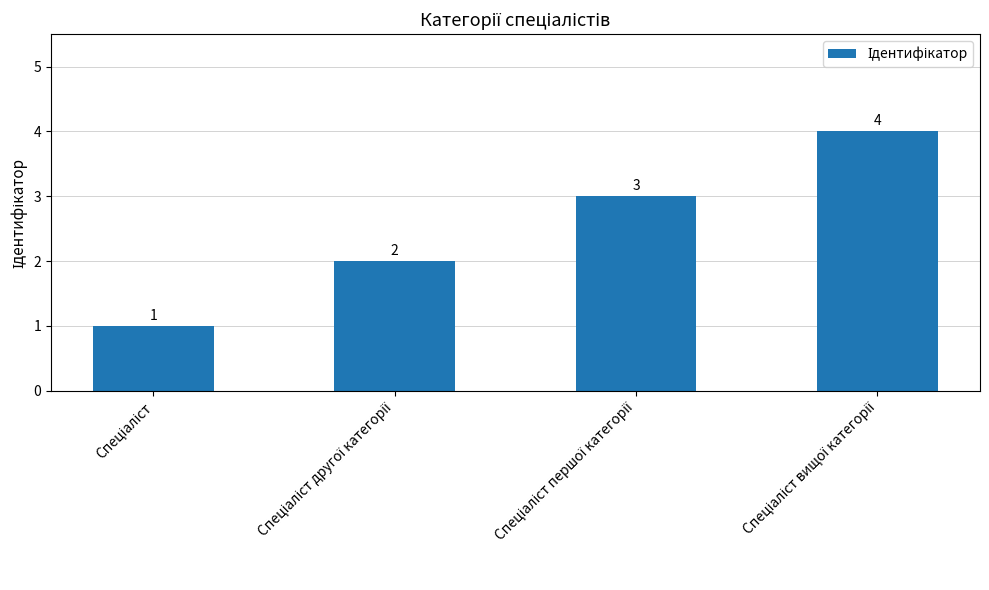

What is the sum of all values?

10